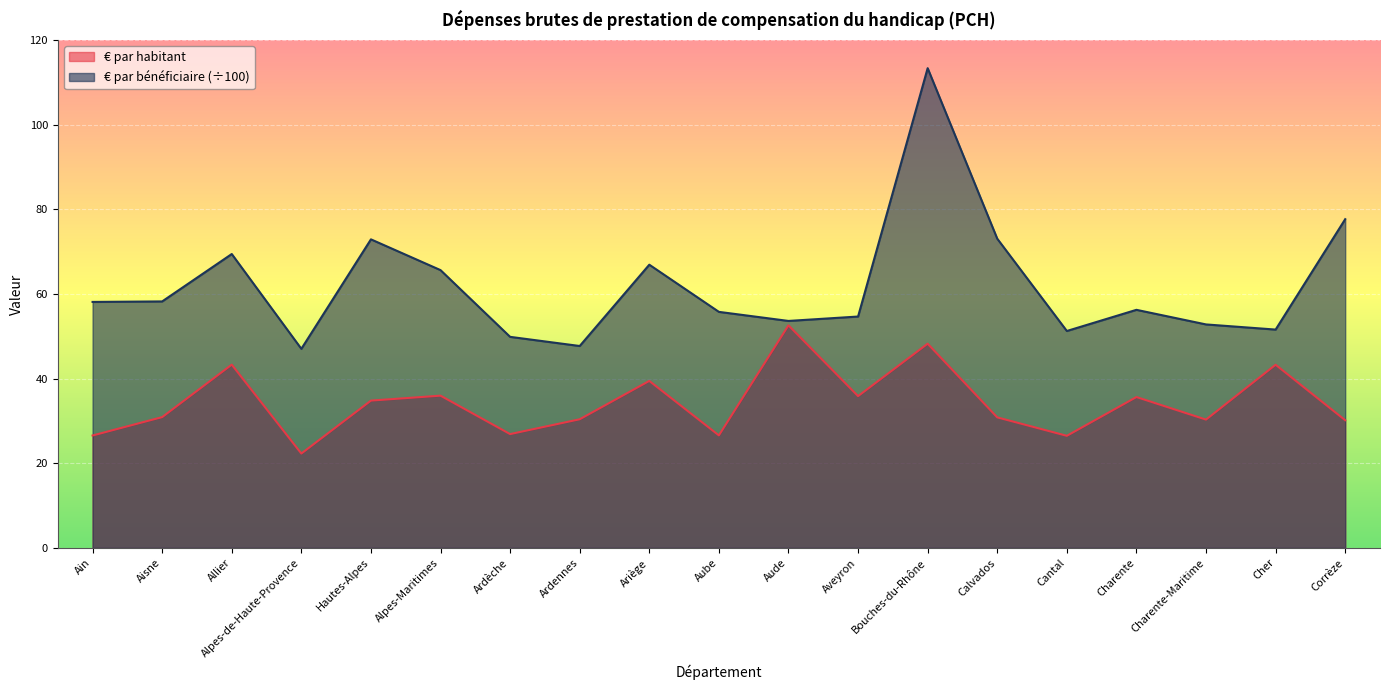

At which label does € par habitant first exceed 30?

Aisne